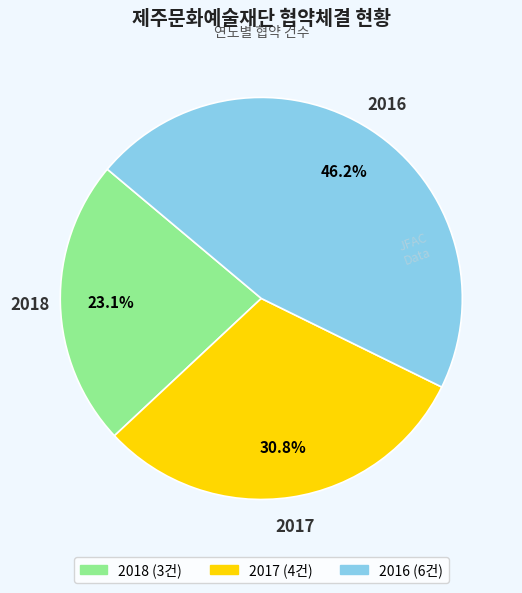

Is there a majority slice in this chart?

No